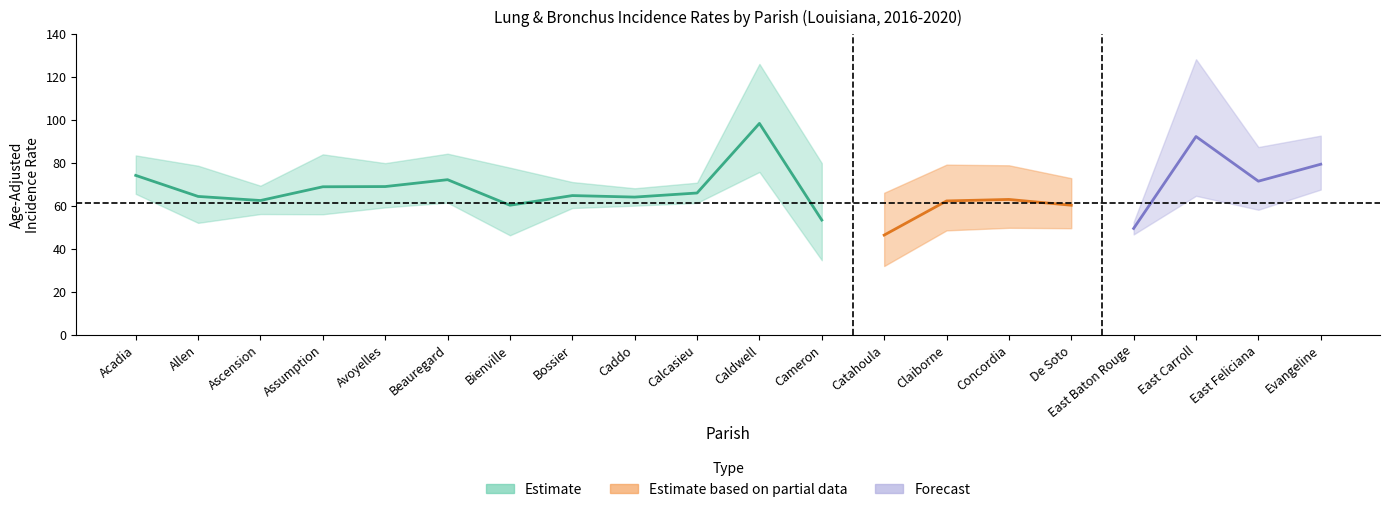

Rank the categories by Rate value from lowest to highest.

Catahoula, East Baton Rouge, Cameron, Bienville, De Soto, Claiborne, Ascension, Concordia, Caddo, Allen, Bossier, Calcasieu, Assumption, Avoyelles, East Feliciana, Beauregard, Acadia, Evangeline, East Carroll, Caldwell